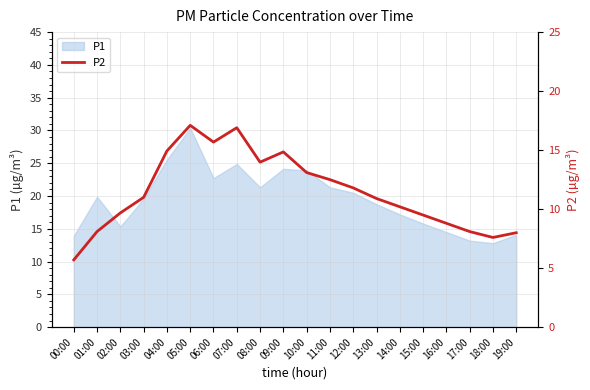

The value of P1 at 01:00 is 29.3. True or false?

False